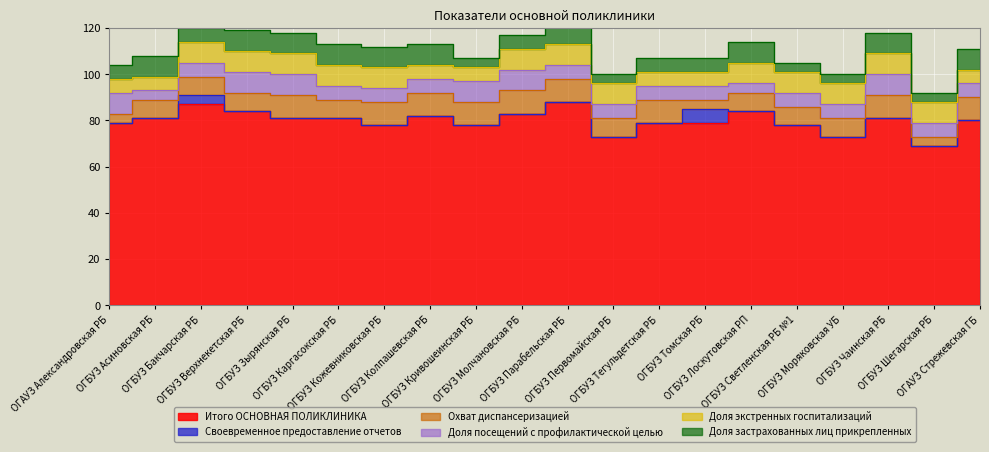

At how many categories does at least one series exceed 15?

20